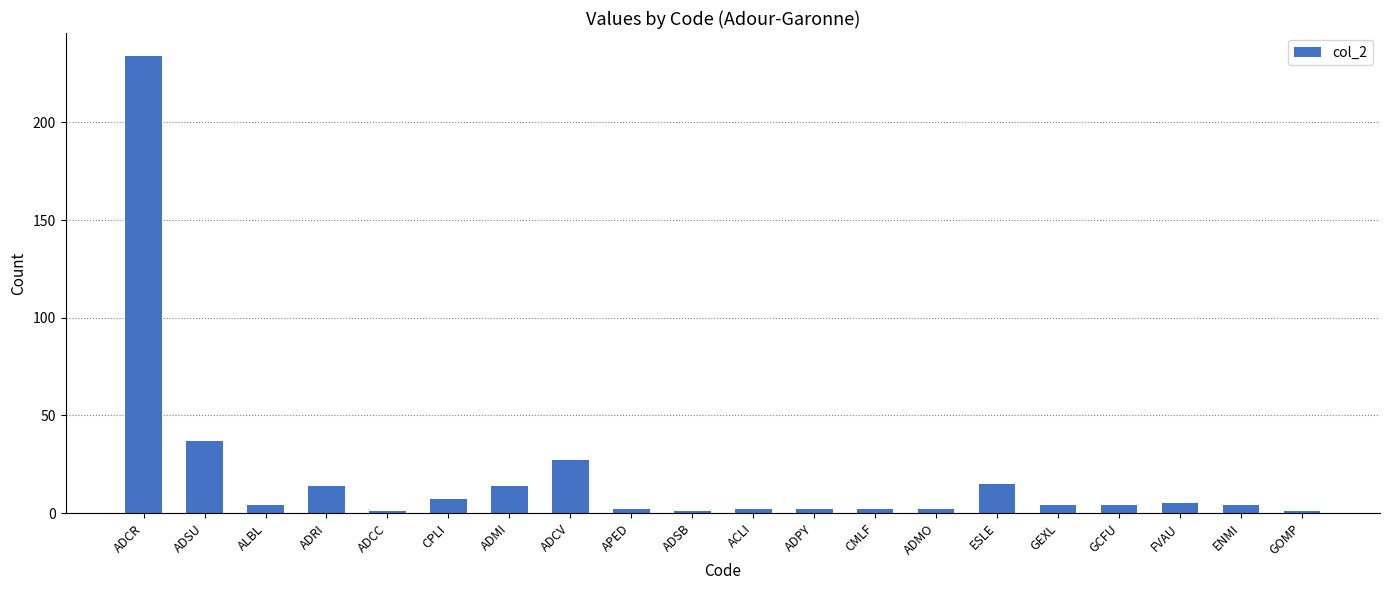

The chart shows a value of 14 at ADMI. True or false?

True